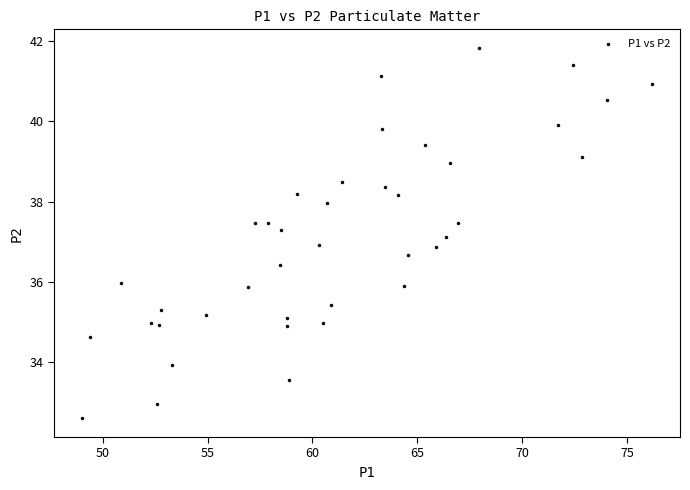

What is the range of Y values (max minus min)?

9.2